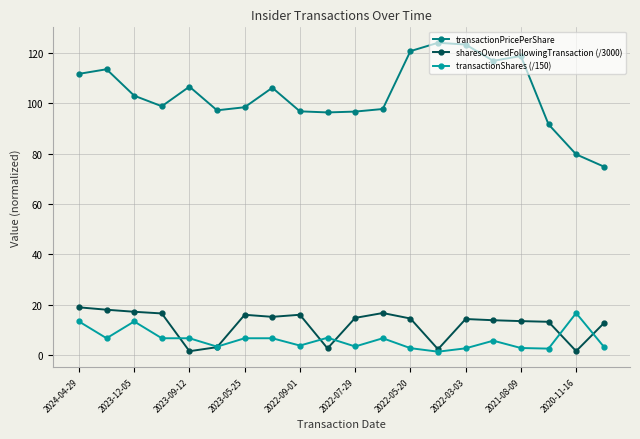

True or false: transactionShares (/150) and transactionPricePerShare cross at least once.

False